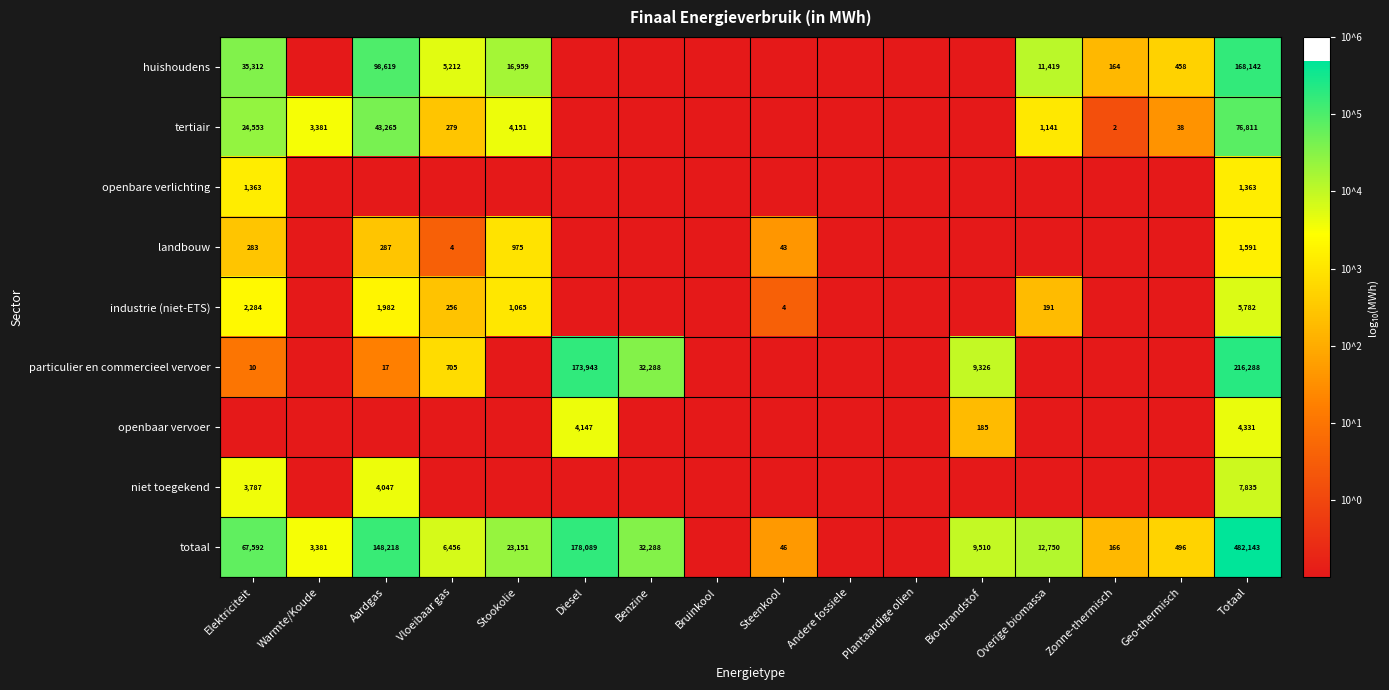

The value of huishoudens at Elektriciteit is 10127. True or false?

False